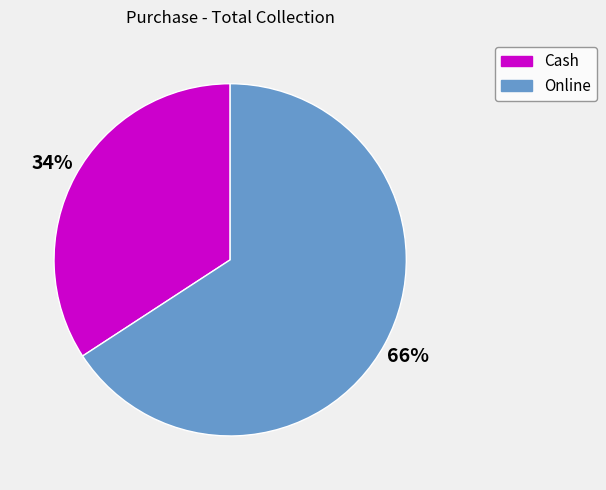

Which slice is the smallest?

Cash